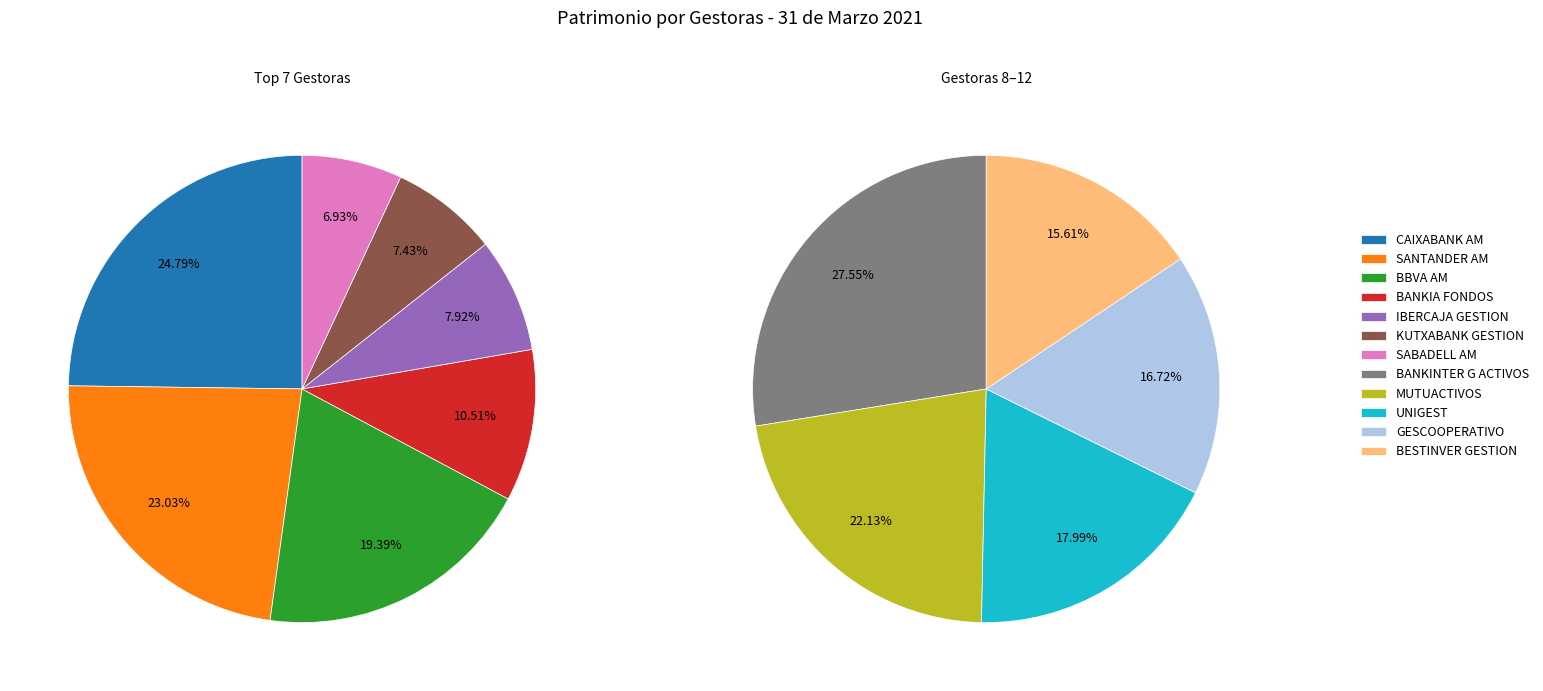

Which slice is the largest?

CAIXABANK AM